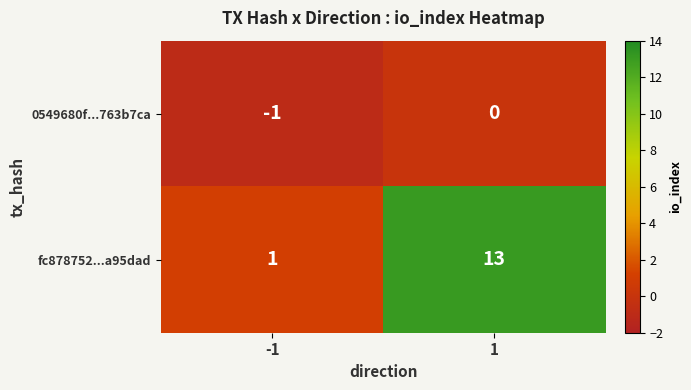

Which series has the largest range (max minus min)?

fc878752...a95dad